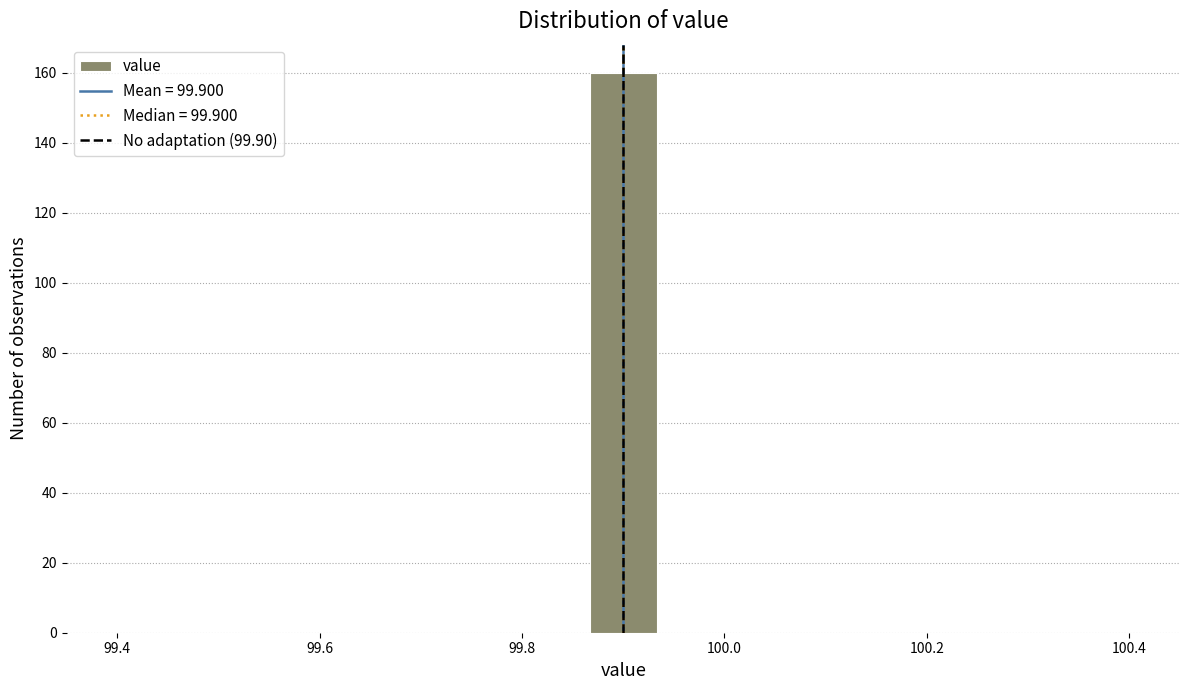

Around what value on the x-axis is the tallest bar? Give the approximate position of its centre, as read against the axis.

99.90